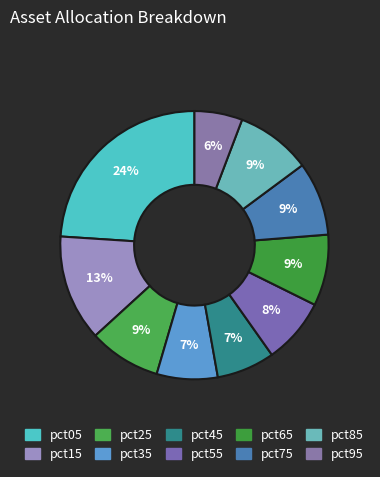

Count the number of slices in the pie.

10